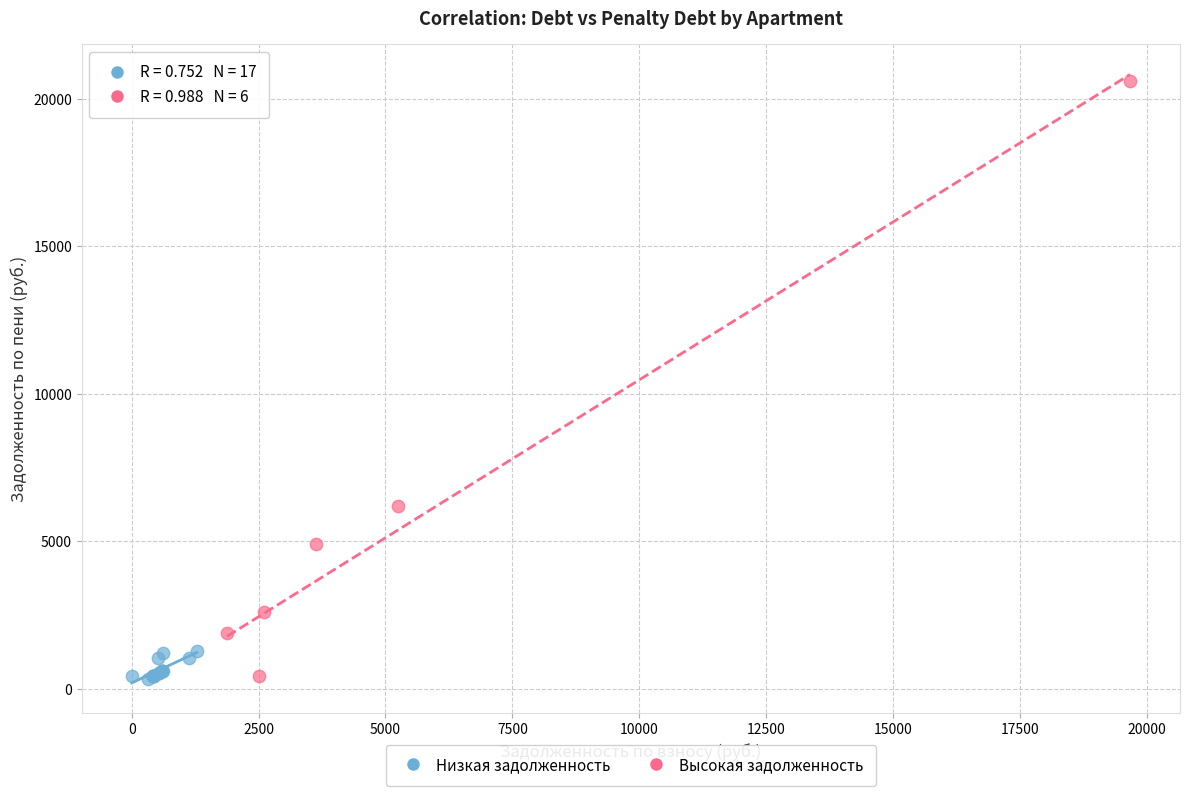

Which series reaches the maximum Y coordinate?

Высокая задолженность